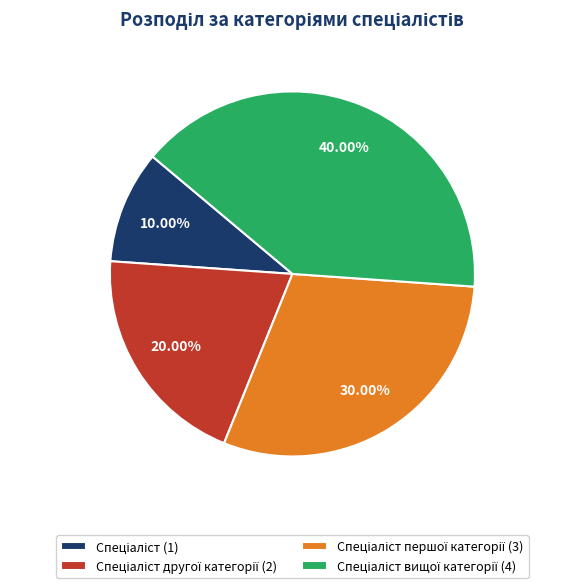

Is there a majority slice in this chart?

No